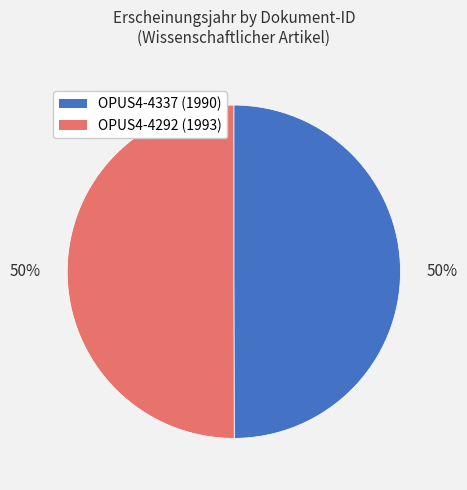

Do OPUS4-4292 and OPUS4-4337 together represent more than half of the pie?

Yes